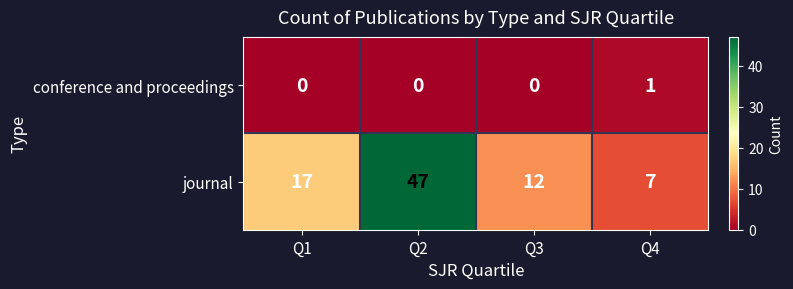

At which label is journal closest to 27?

Q1